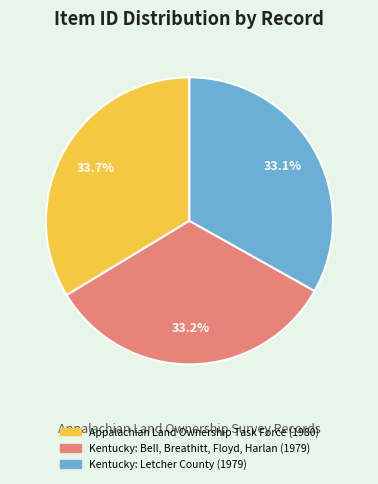

To the nearest percent, what percentage of the pie is Kentucky: Letcher County (1979)?

33%